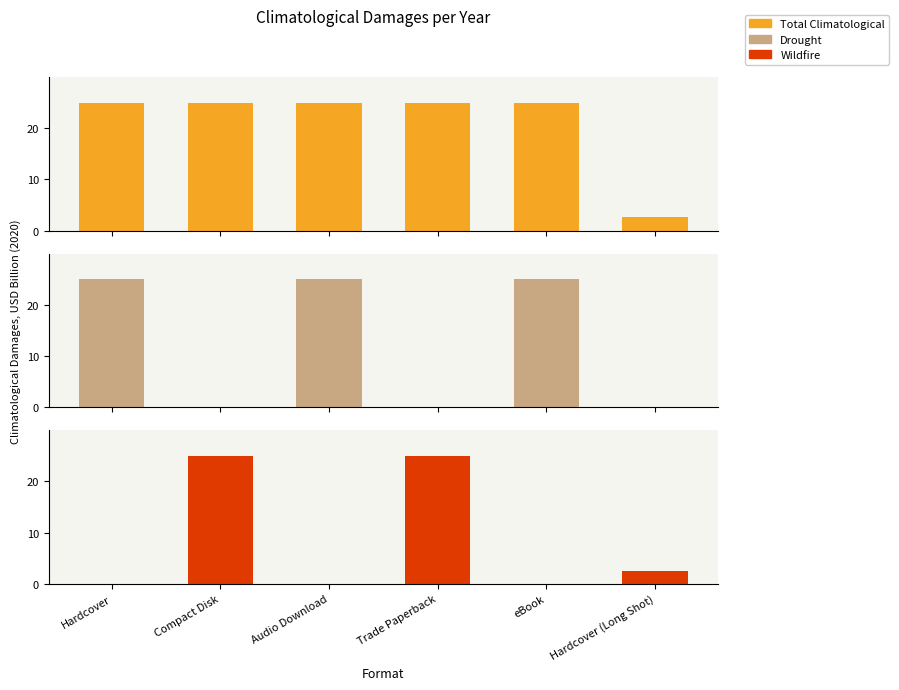

The value of Wildfire at Compact Disk is 33.5. True or false?

False